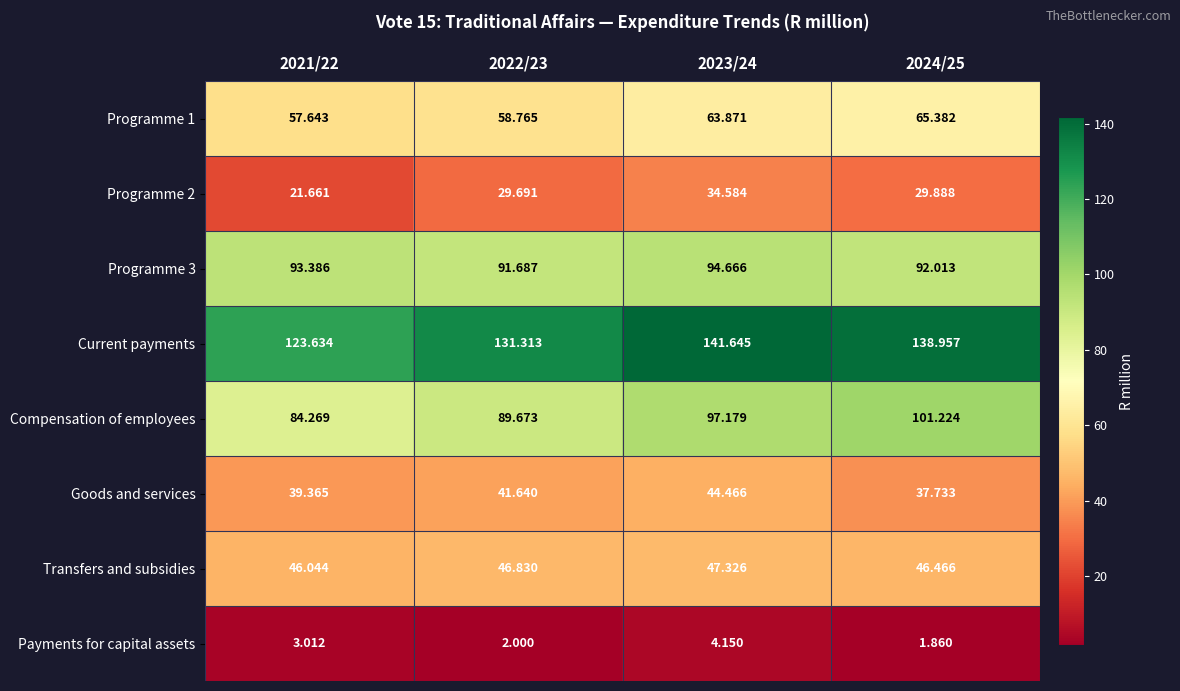

Is the value of Programme 1 at 2021/22 greater than the value of Compensation of employees at 2023/24?

No